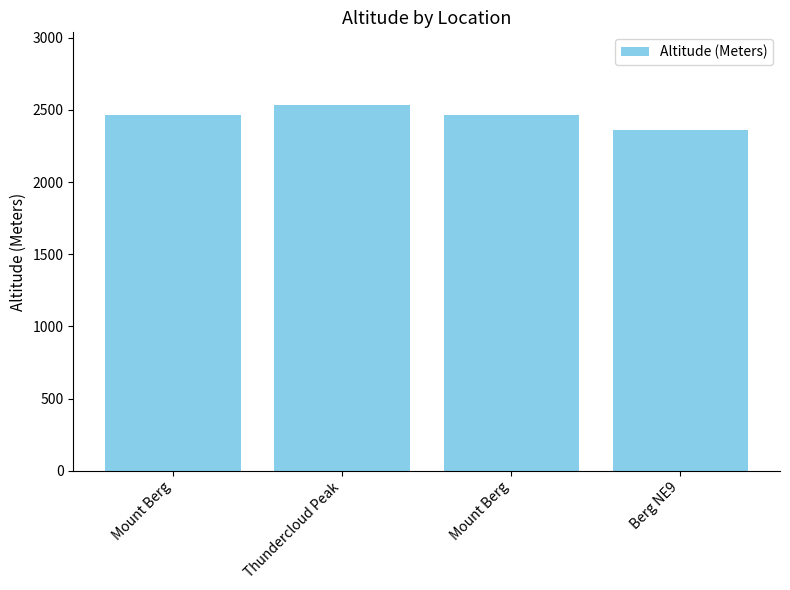

List the labels in order of value, largest first.

Thundercloud Peak, Mount Berg, Mount Berg, Berg NE9